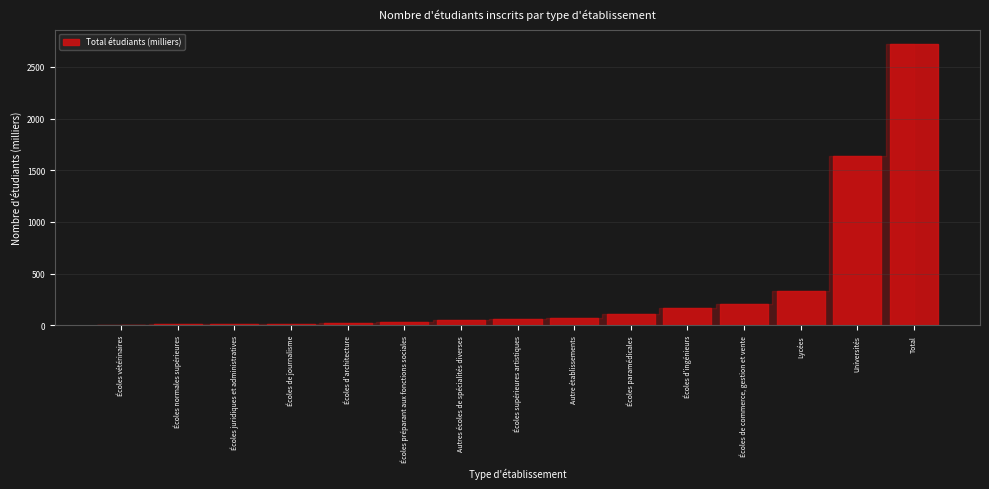

At which category does the chart reach its peak across all series?

Total